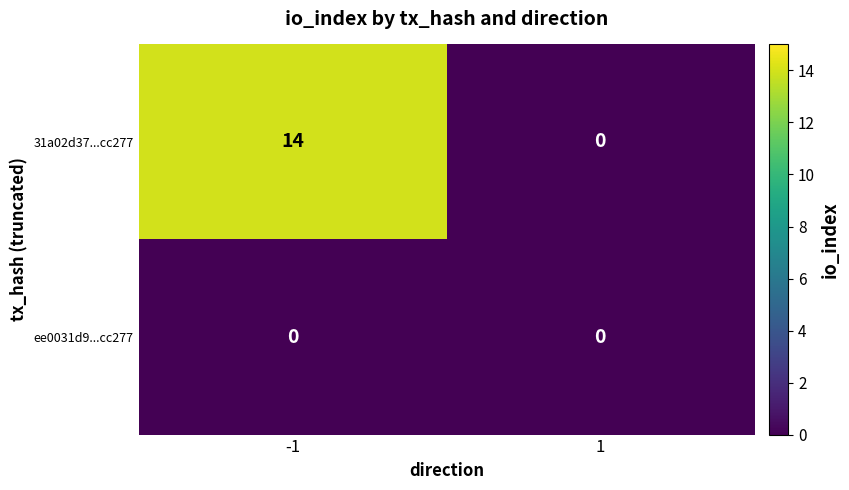

Reading left to right, extract all data points from this chart.

31a02d37...cc277: 14	0
ee0031d9...cc277: 0	0